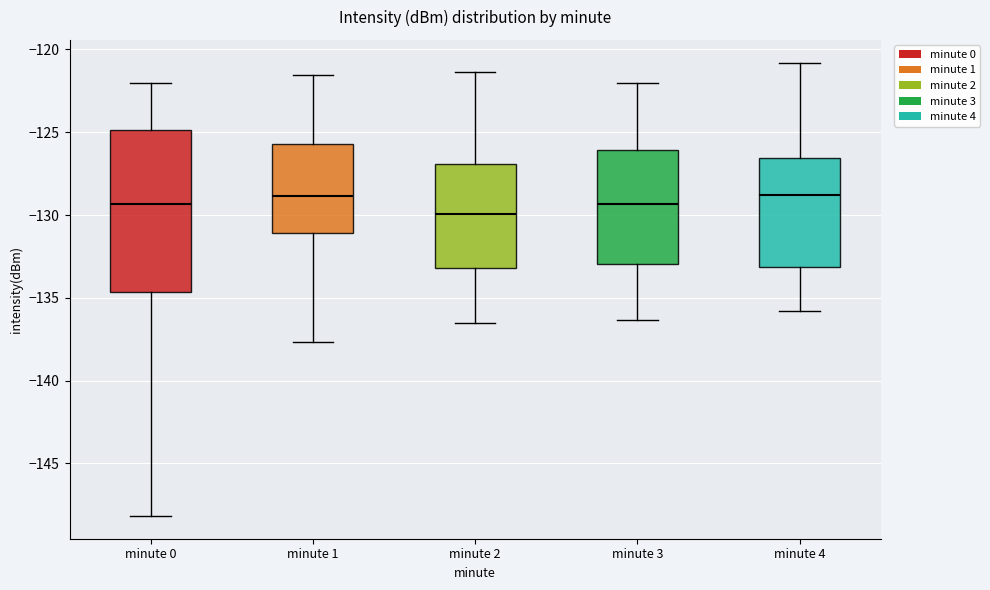

Reading left to right, transcribe this box plot: for each box, give where its median line is, the range the box spans, and where its two whiskers end, as read against the y-axis. The values are not printed on the chart, so give them approximately, as read against the axis.

minute 0: median -129.5, box -134.5 to -125.0, whiskers -148.0 to -122.0
minute 1: median -129.0, box -131.0 to -125.5, whiskers -137.5 to -121.5
minute 2: median -130.0, box -133.0 to -127.0, whiskers -136.5 to -121.5
minute 3: median -129.5, box -133.0 to -126.0, whiskers -136.5 to -122.0
minute 4: median -129.0, box -133.0 to -126.5, whiskers -136.0 to -121.0